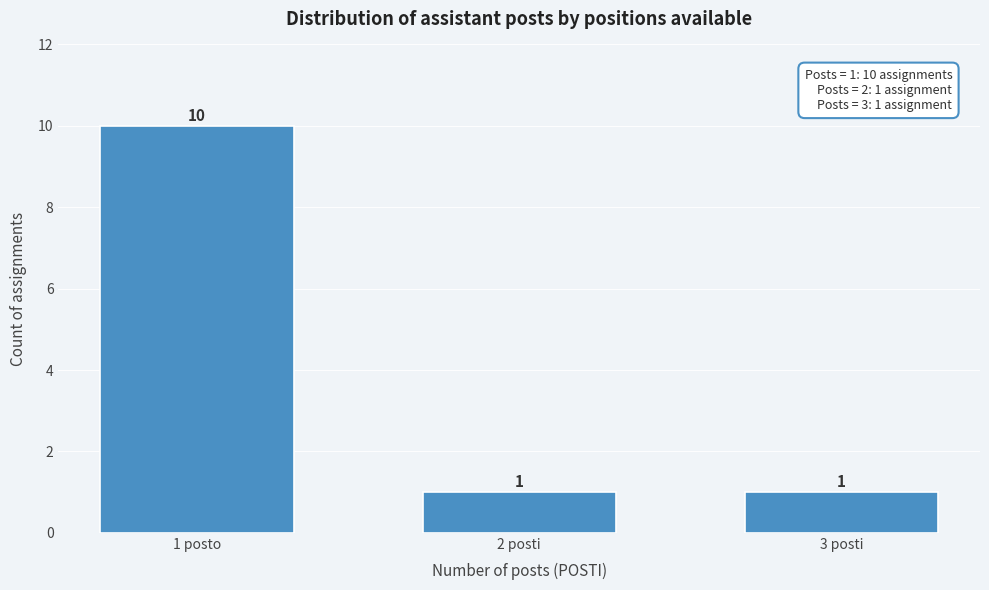

Reading left to right, list all the values displayed in this chart.

1 posto=10	2 posti=1	3 posti=1